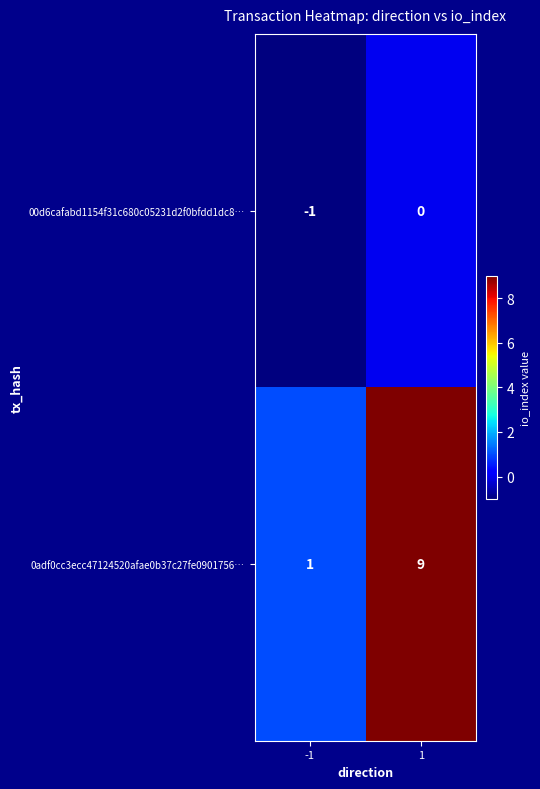

At 1, list the series in order from largest to smallest.

0adf0cc3ecc47124520afae0b37c27fe0901756…, 00d6cafabd1154f31c680c05231d2f0bfdd1dc8…